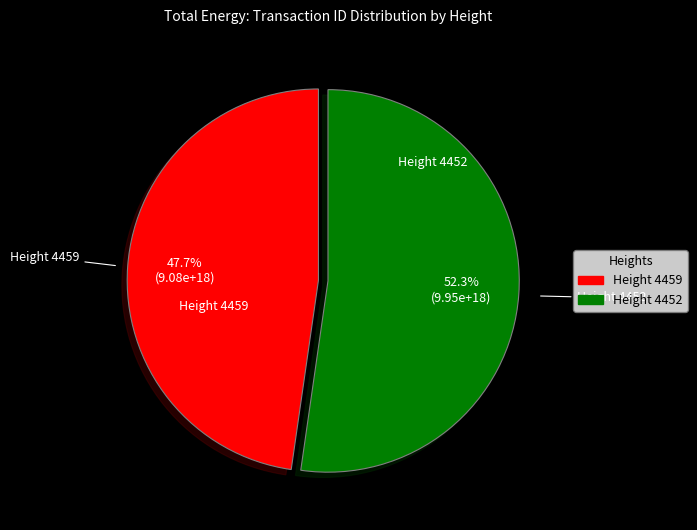

What portion of the pie excludes Height 4452?

47.7%